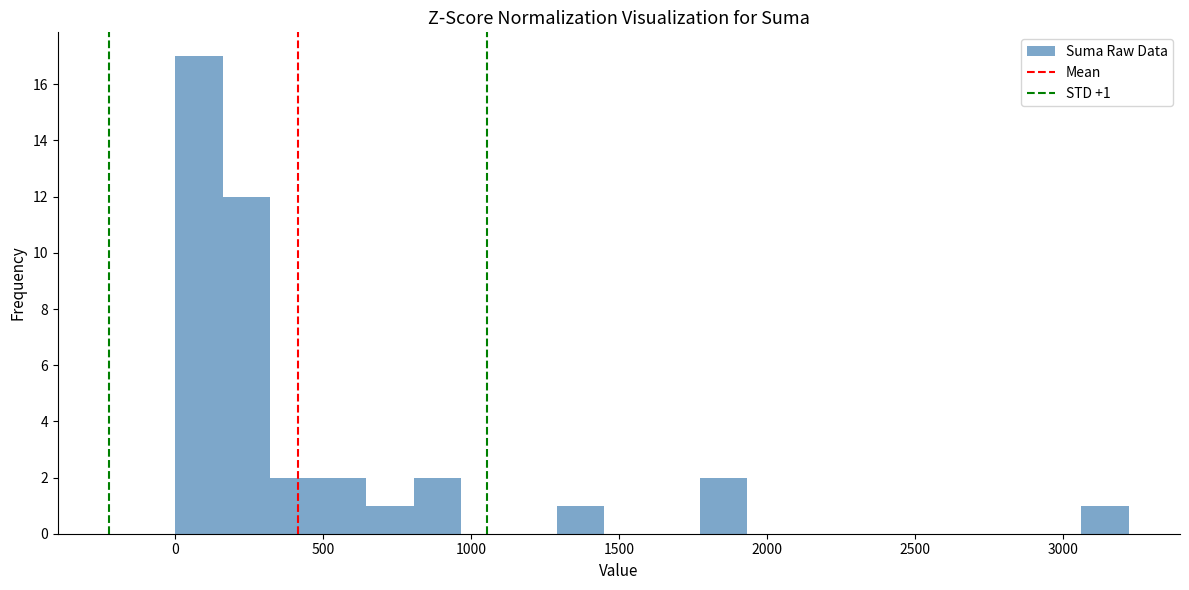

Around what value on the x-axis is the tallest bar? Give the approximate position of its centre, as read against the axis.

100